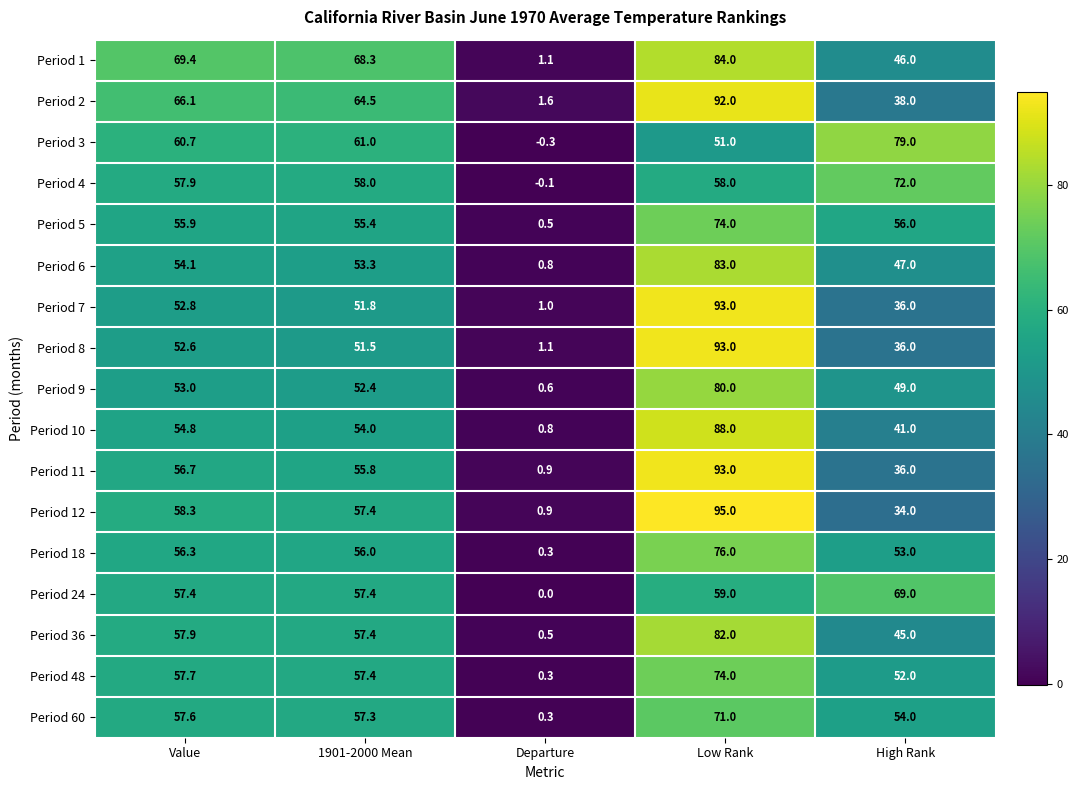

What is the average value of the Period 60 series?

48.0